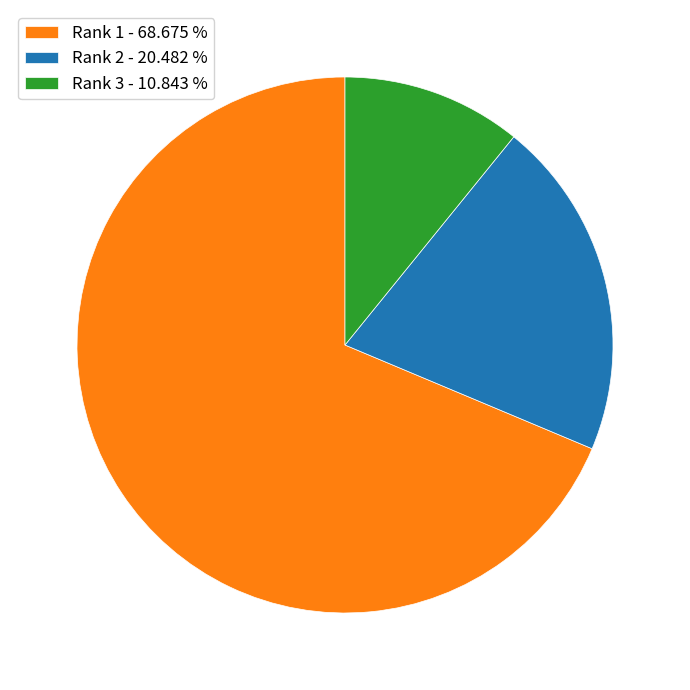

Approximately how many times larger is the value at Rank 2 - 20.482 % compared to Rank 1 - 68.675 %?

0.3